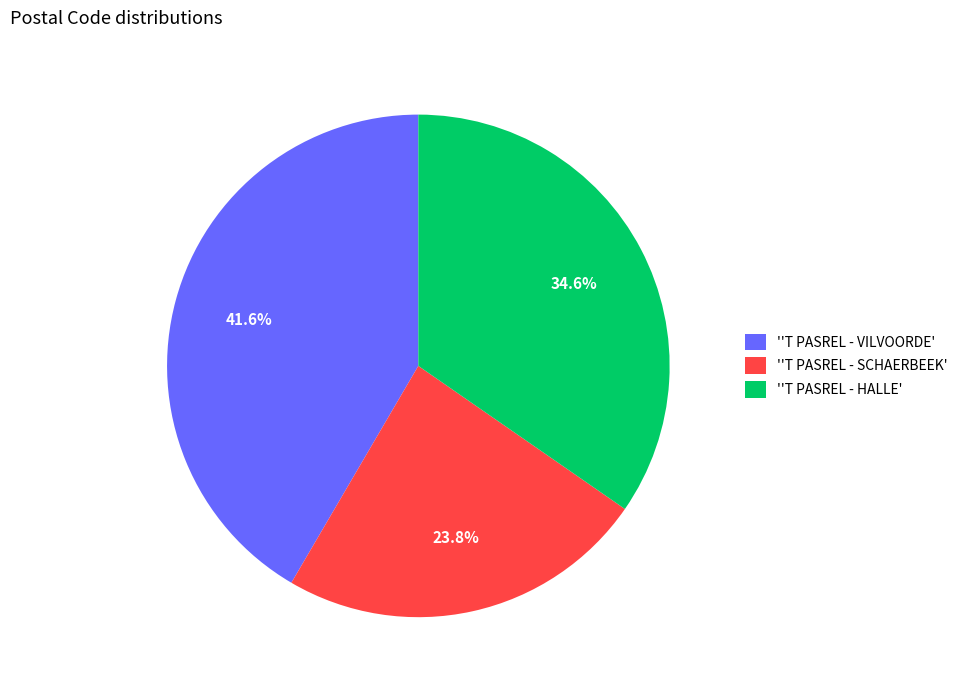

How much of the chart is everything except ''T PASREL - SCHAERBEEK'?

76.2%